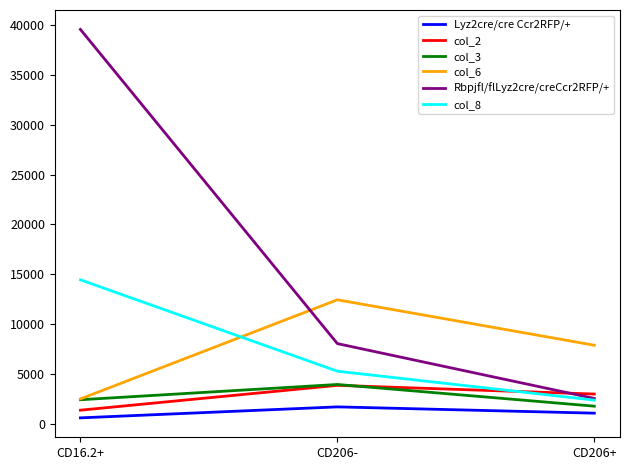

What are all the series names shown in the legend?

Lyz2cre/cre Ccr2RFP/+, col_2, col_3, col_6, Rbpjfl/flLyz2cre/creCcr2RFP/+, col_8